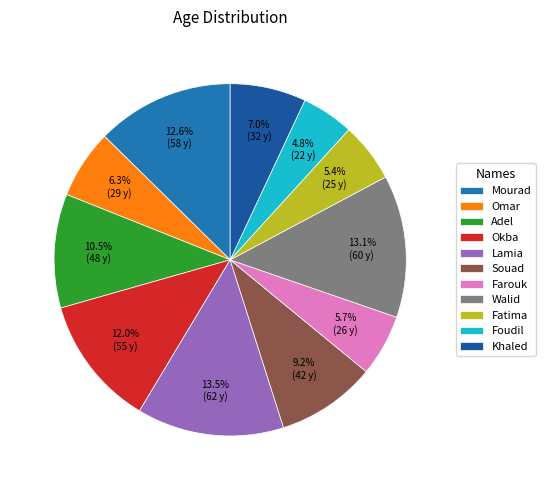

To the nearest percent, what is the difference between the largest and smallest slice percentages?

9%